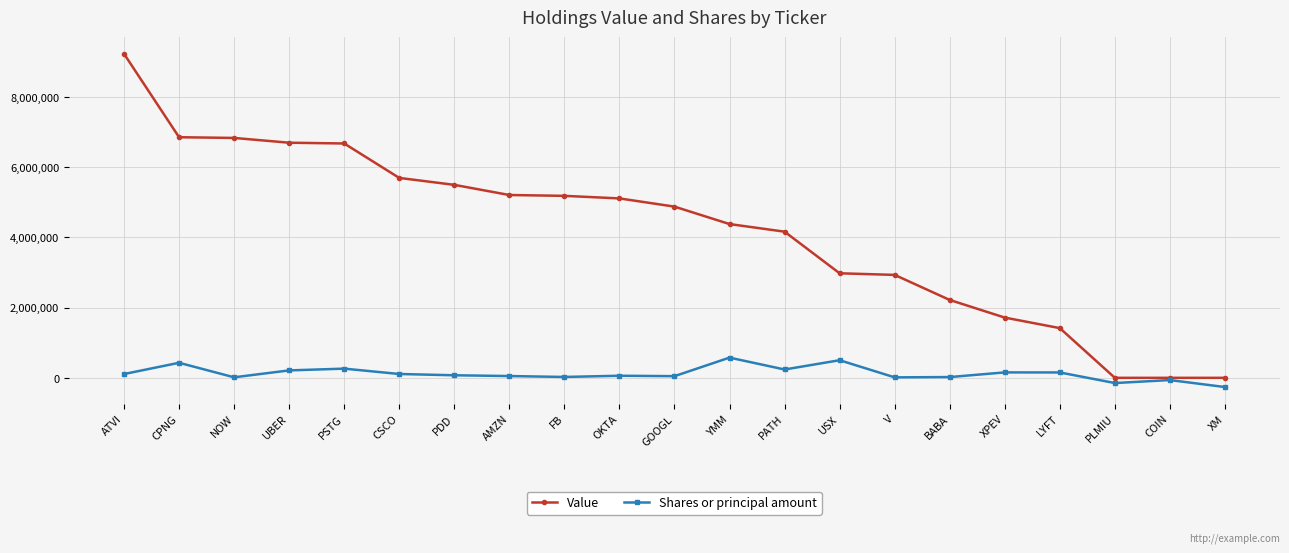

In Shares or principal amount, how many points are lower than both neighbors (excluding endpoints)?

6